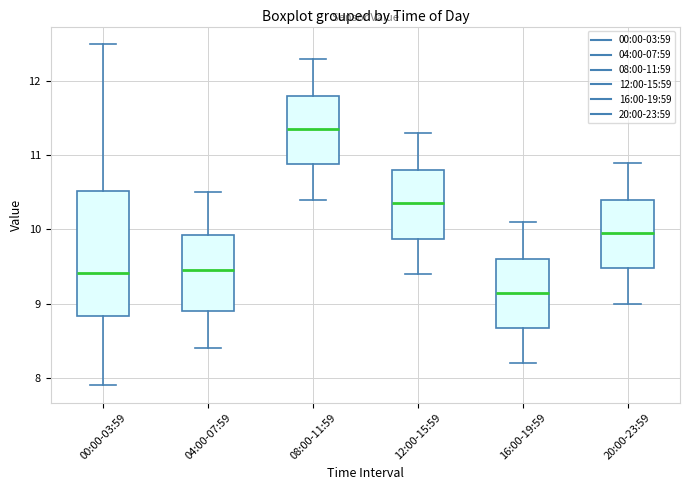

Reading left to right, read every box against the y-axis: the position of its median line, the range the box covers, and the ends of its whiskers. The values are not printed on the chart, so give them approximately, as read against the axis.

00:00-03:59: median 9.4, box 8.8 to 10.5, whiskers 7.9 to 12.5
04:00-07:59: median 9.5, box 8.9 to 9.9, whiskers 8.4 to 10.5
08:00-11:59: median 11.4, box 10.9 to 11.8, whiskers 10.4 to 12.3
12:00-15:59: median 10.4, box 9.9 to 10.8, whiskers 9.4 to 11.3
16:00-19:59: median 9.2, box 8.7 to 9.6, whiskers 8.2 to 10.1
20:00-23:59: median 10.0, box 9.5 to 10.4, whiskers 9.0 to 10.9